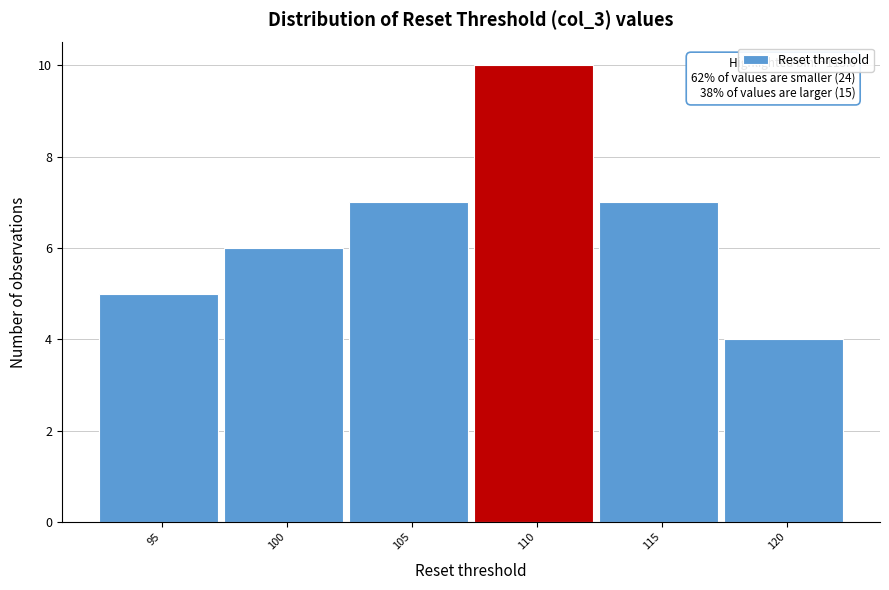

Reading left to right, transcribe all the data shown in this chart.

5	6	7	10	7	4